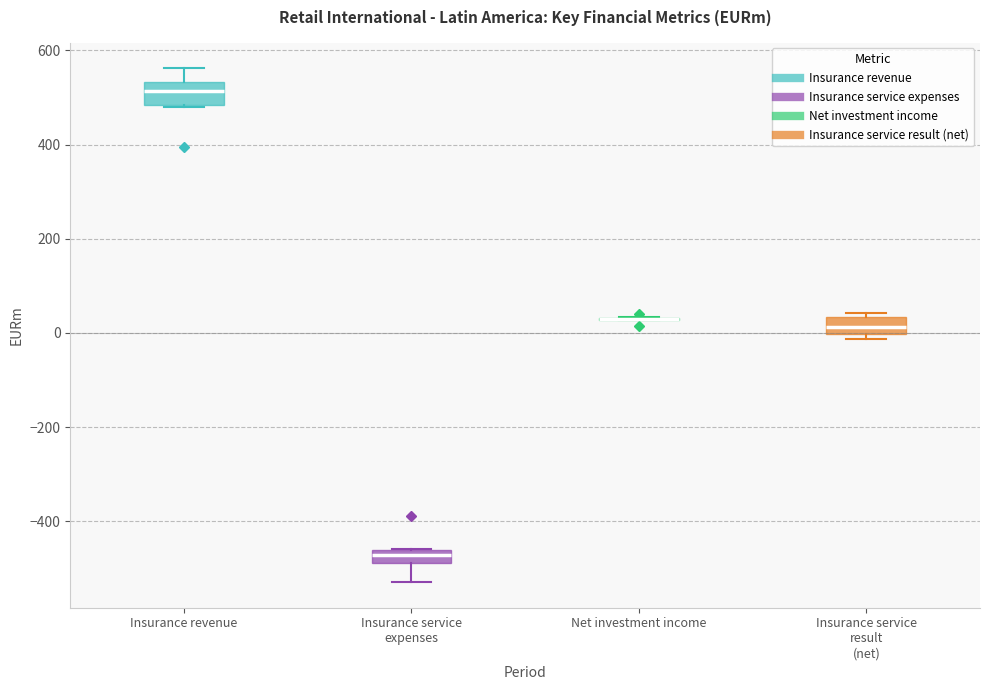

Where is the upper edge of the box for Insurance service result (net) on the y-axis? The values are not printed on the chart, so give them approximately, as read against the axis.

40